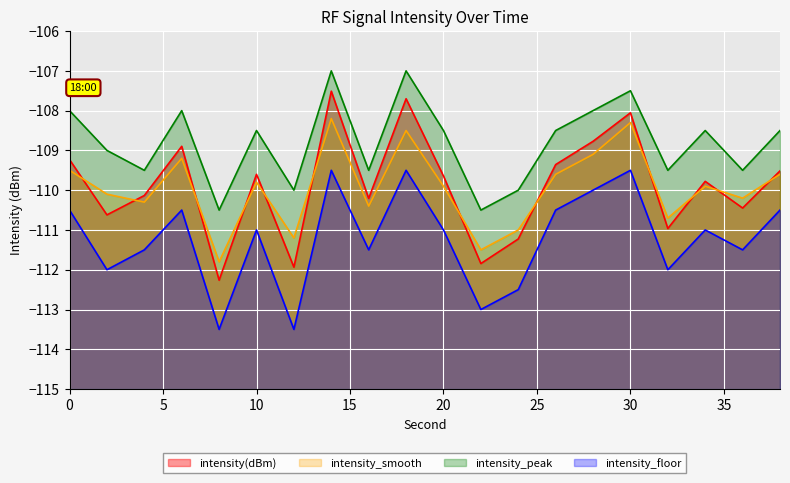

In intensity(dBm), how many points are higher than both neighbors (excluding endpoints)?

6